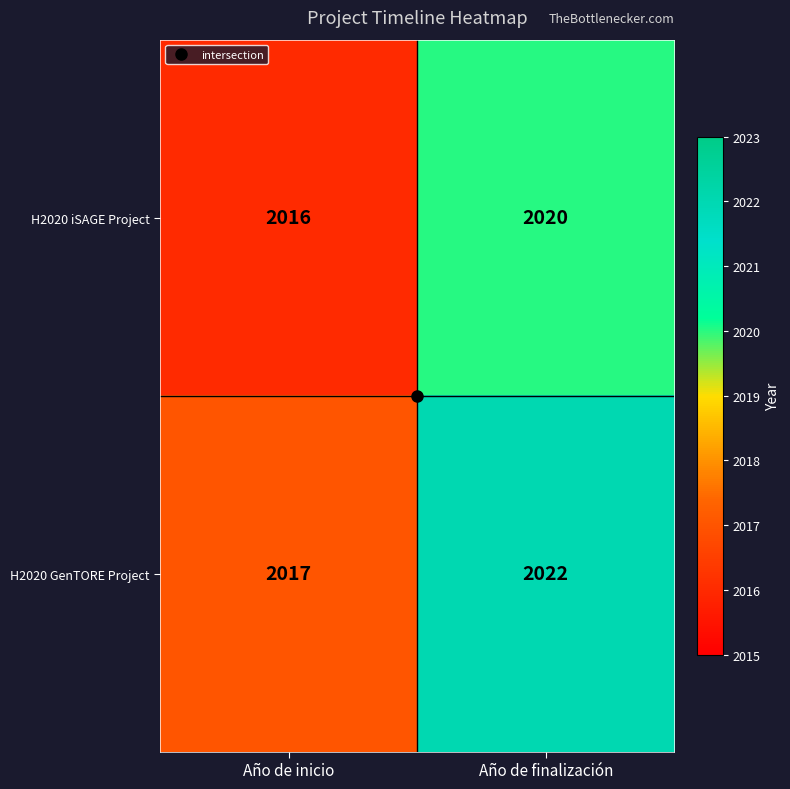

What is the smallest value displayed?

2016